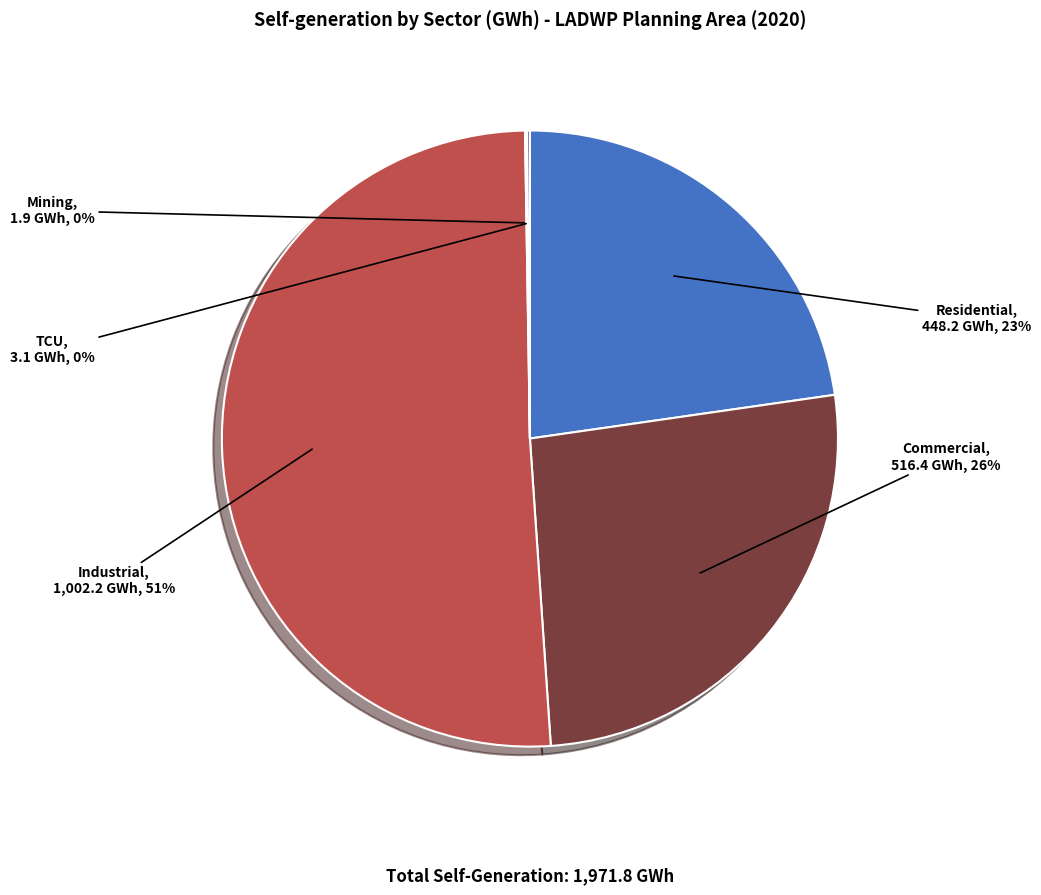

Which slice represents more than half of the pie?

Industrial